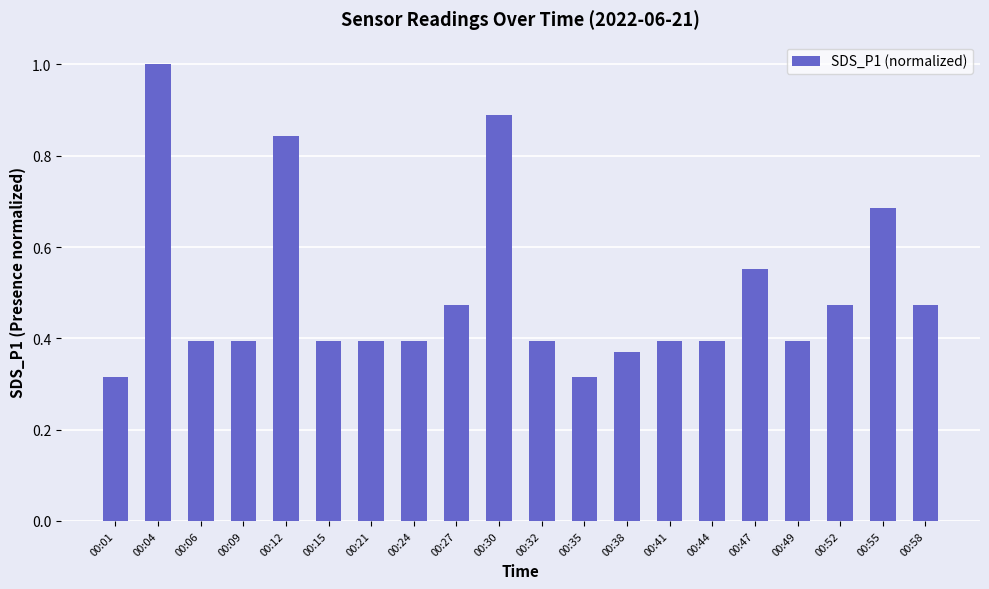

What is the difference between the values at 00:06 and 00:27?

0.1